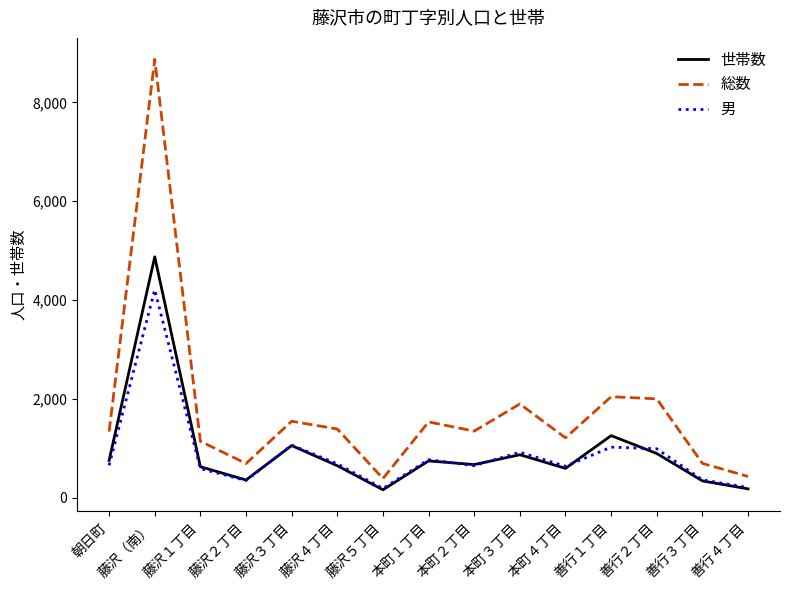

Is this an area chart (filled region under the line)?

No